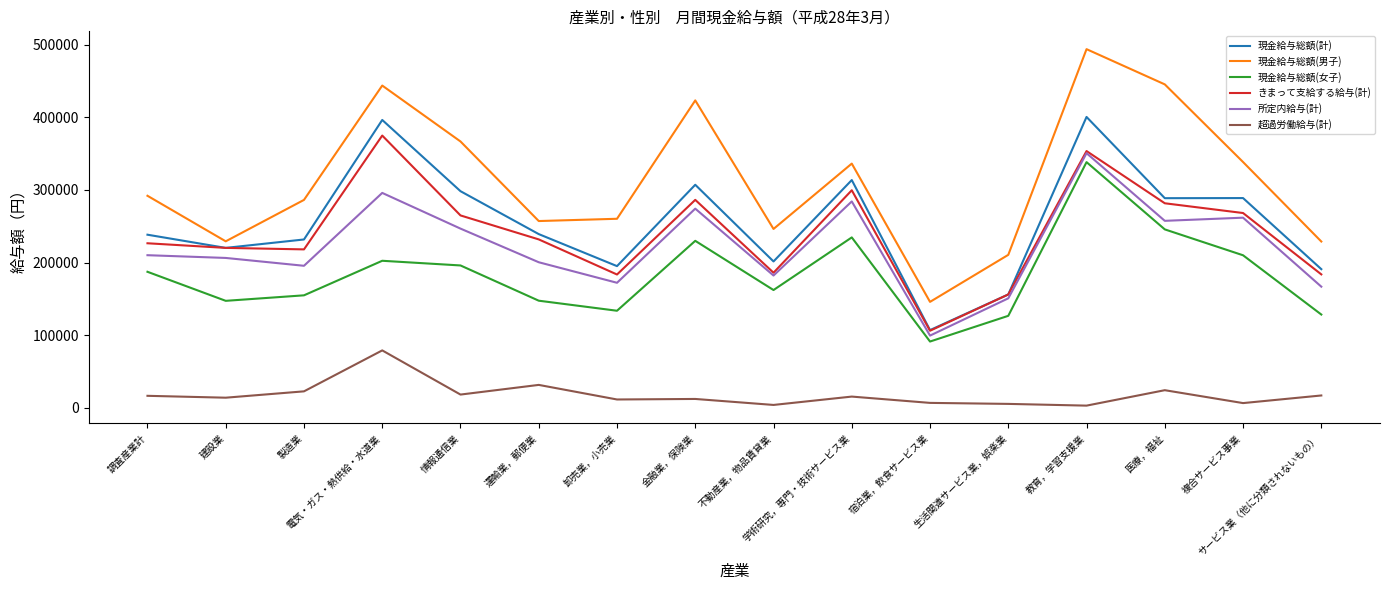

True or false: 超過労働給与(計) and 現金給与総額(計) intersect in this chart.

False